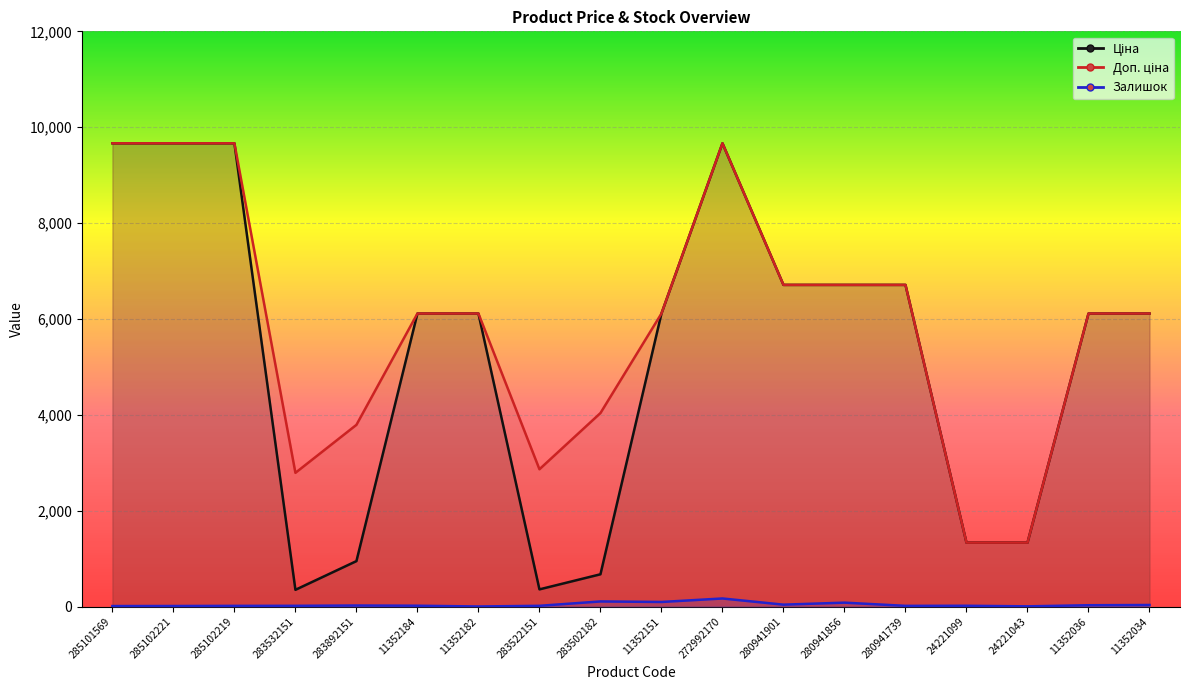

How many interior local valleys does the Ціна series have?

2